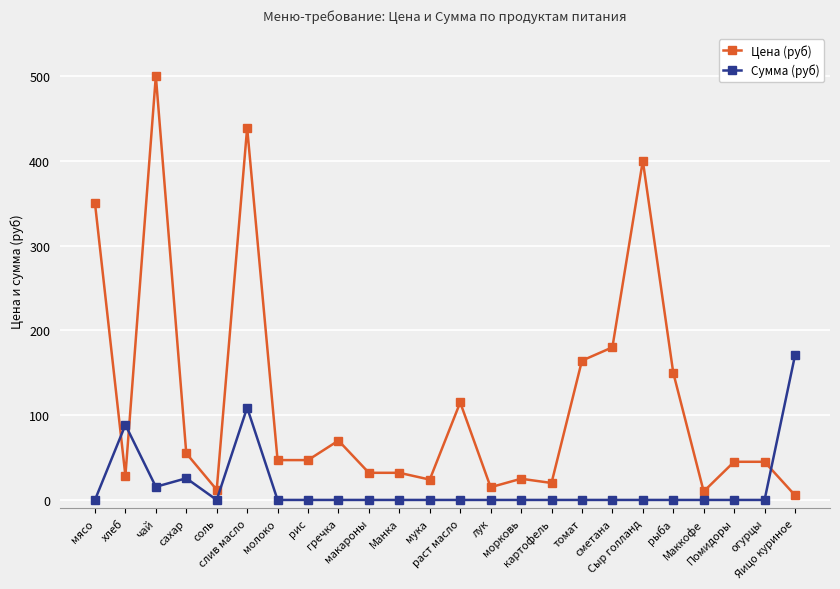

Which series has the largest range (max minus min)?

Цена (руб)